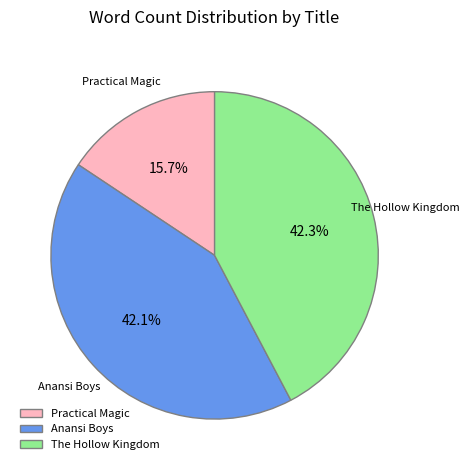

Which category has the smallest portion of the pie?

Practical Magic